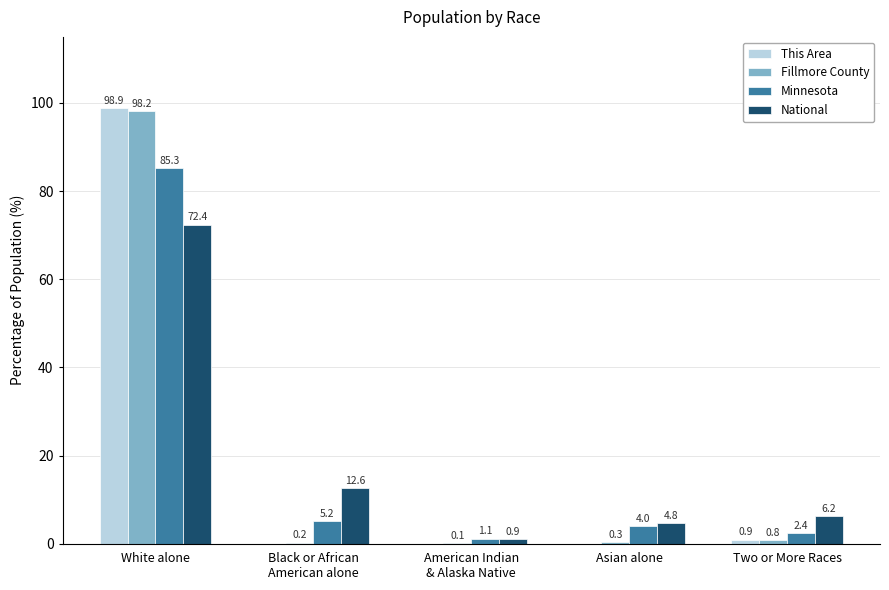

Is the value of National at Asian alone greater than the value of This Area at Asian alone?

Yes